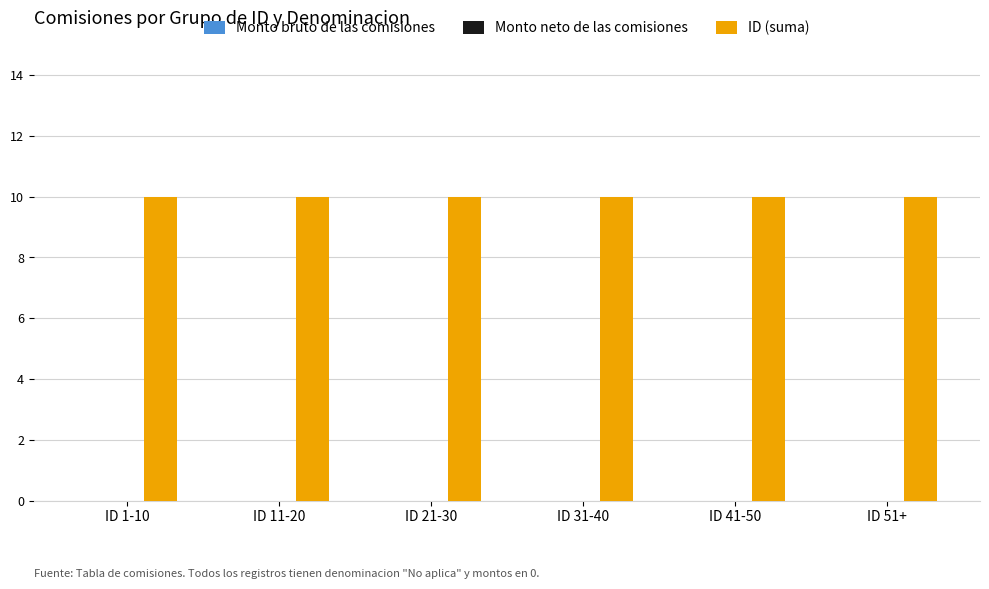

Are the bars grouped side by side (vs. stacked)?

Yes